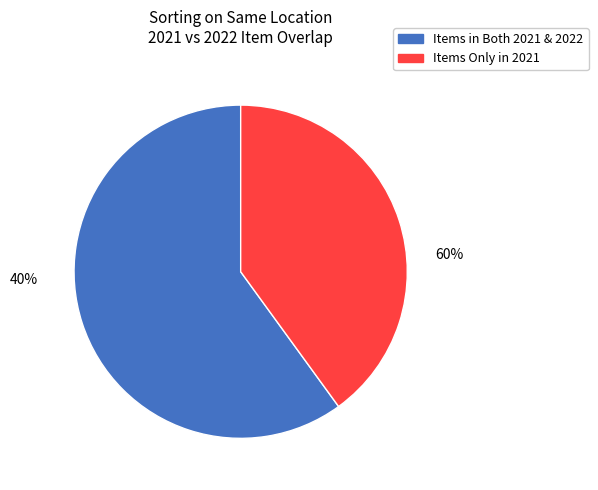

Is it true that Full Sleeves is 1% of the pie?

False